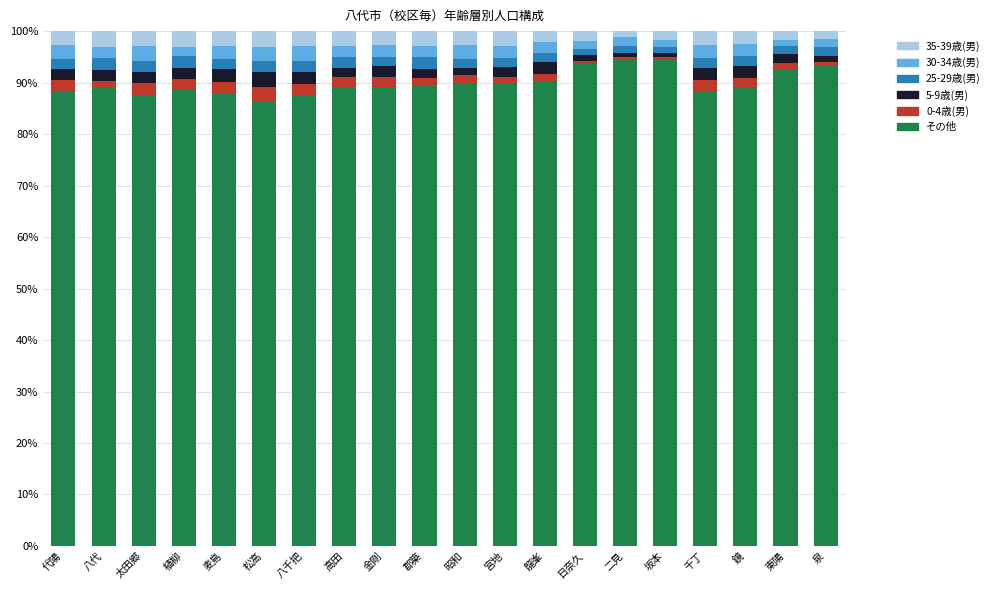

Is it true that その他 equals 37.4 at 日奈久?

False